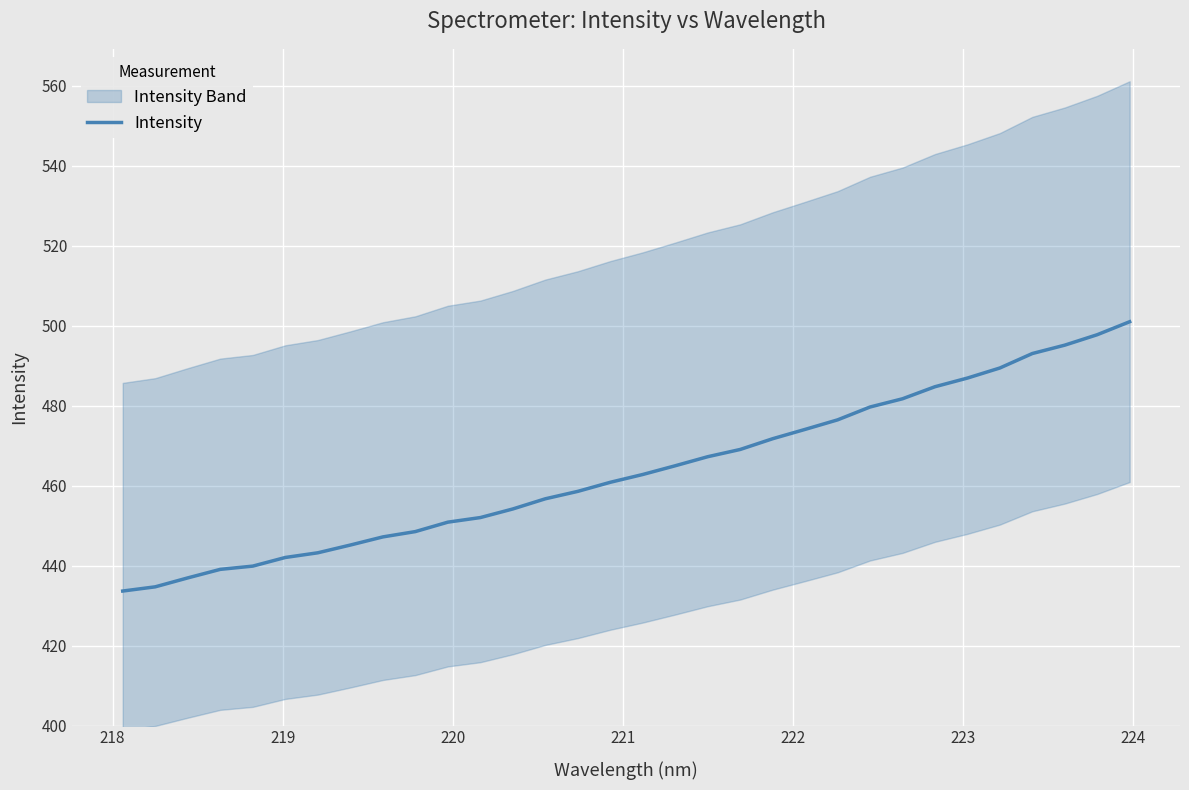

What is the maximum value for Intensity?

501.0